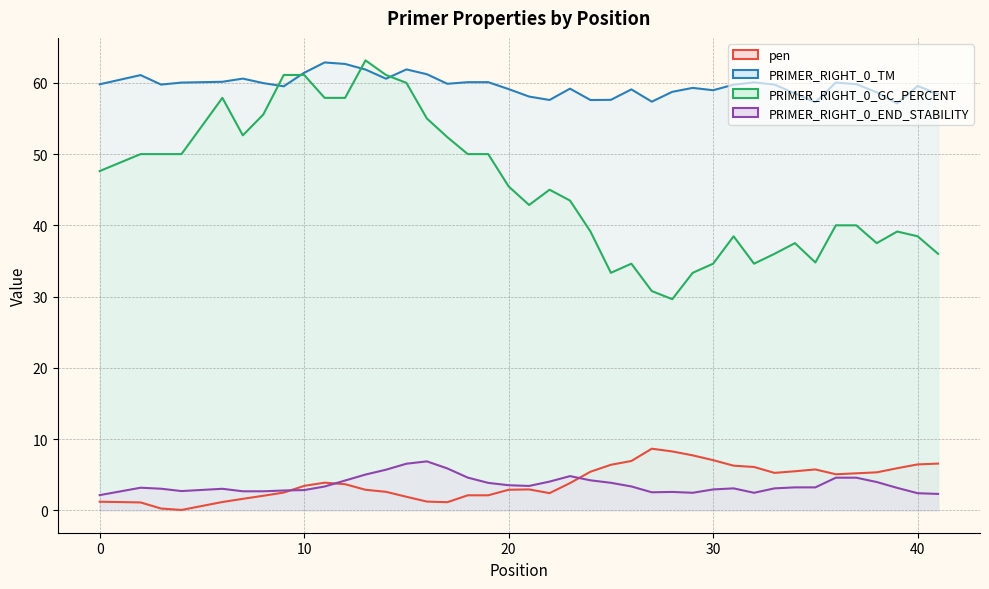

The value of PRIMER_RIGHT_0_END_STABILITY at 4 is 2.7. True or false?

True